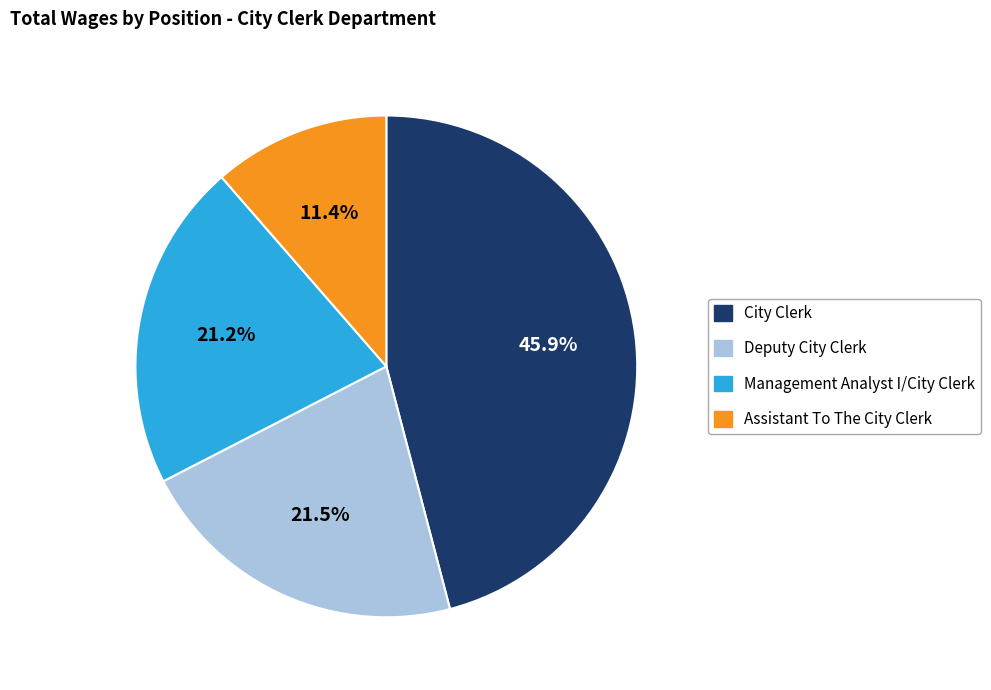

How many segments does this pie chart have?

4